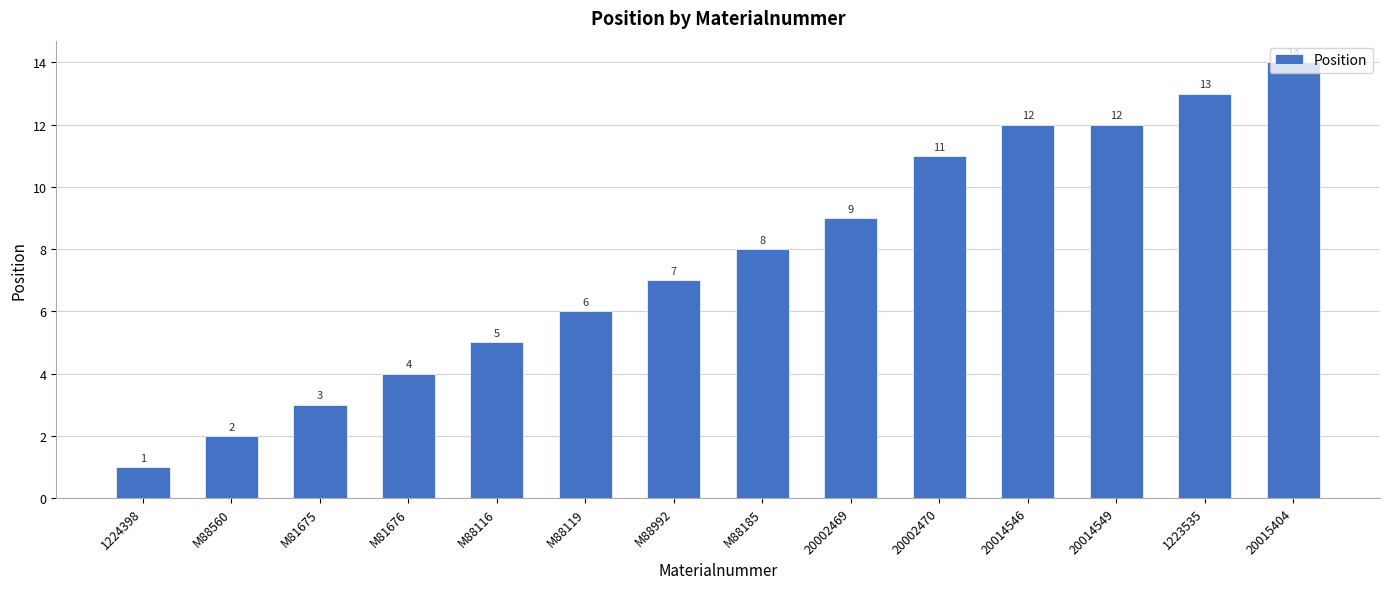

The value at M88992 is 7. True or false?

True